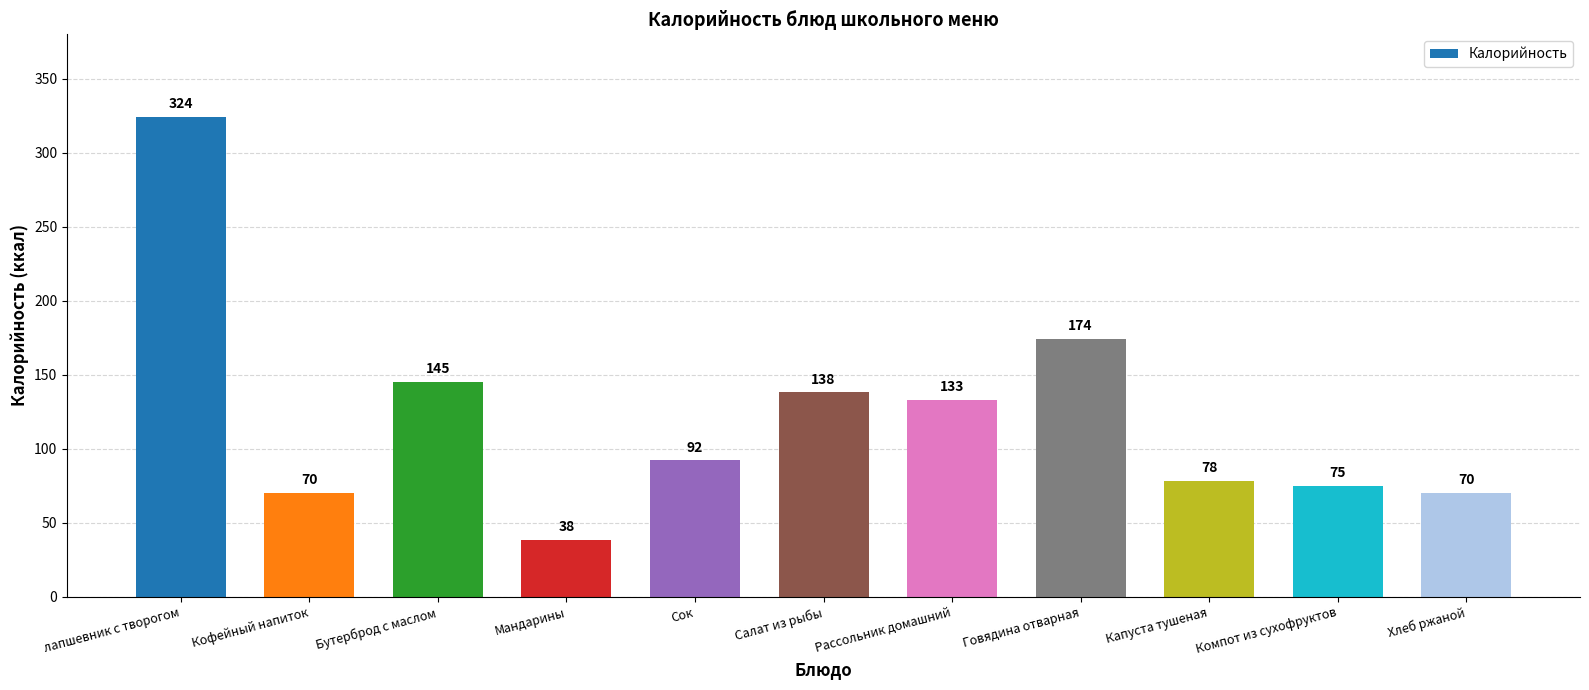

What is the label of the 10th bar from the left?

Компот из сухофруктов